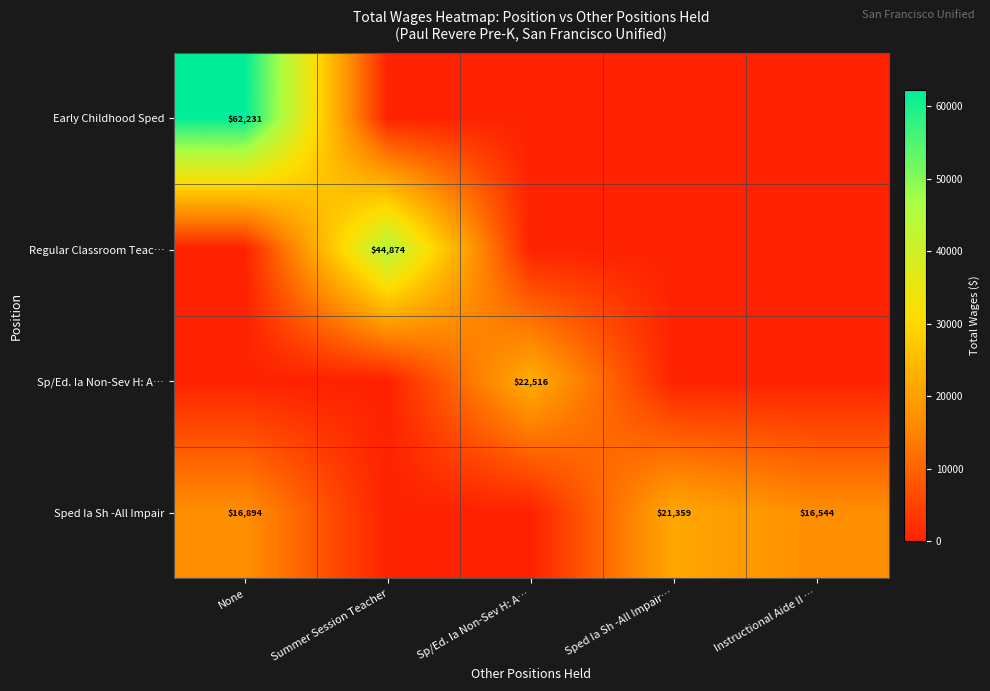

Is it true that Sp/Ed. Ia Non-Sev H: A… equals 22516 at Sp/Ed. Ia Non-Sev H: A…?

True